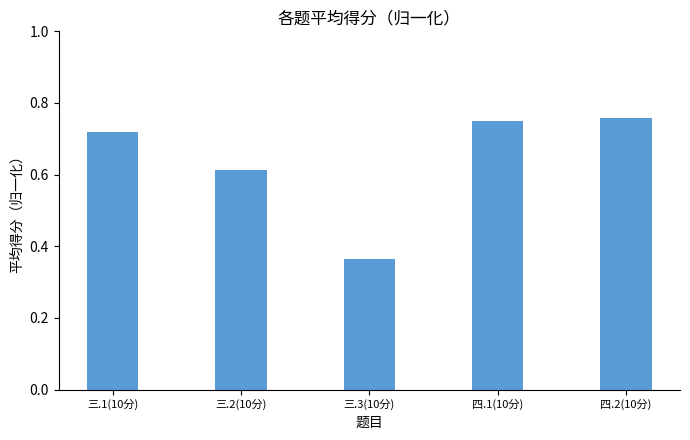

How many series are shown in this chart?

1